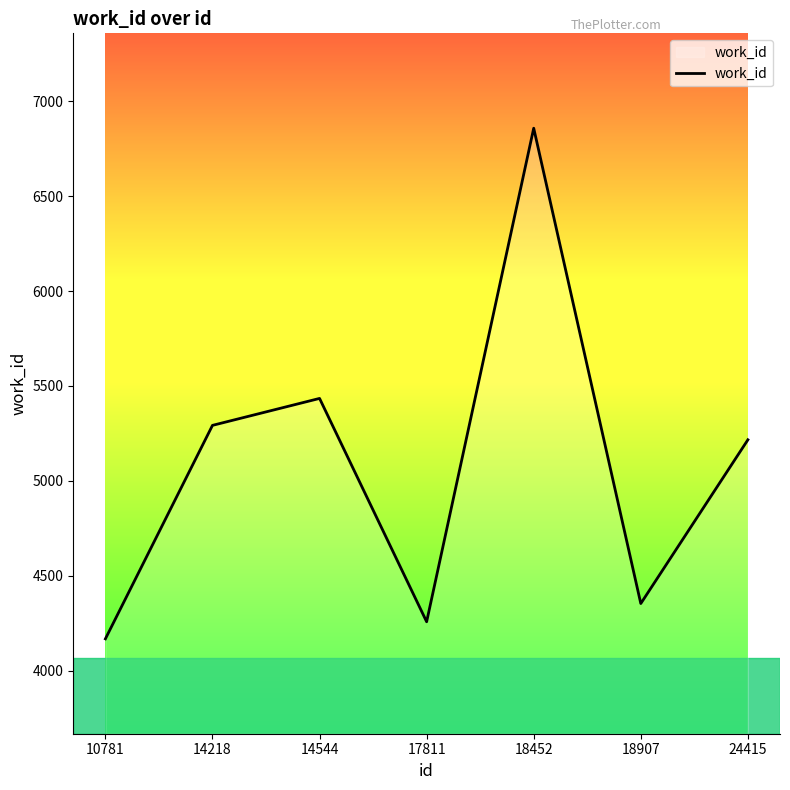

Is it true that the value at 17811 is 4257?

True